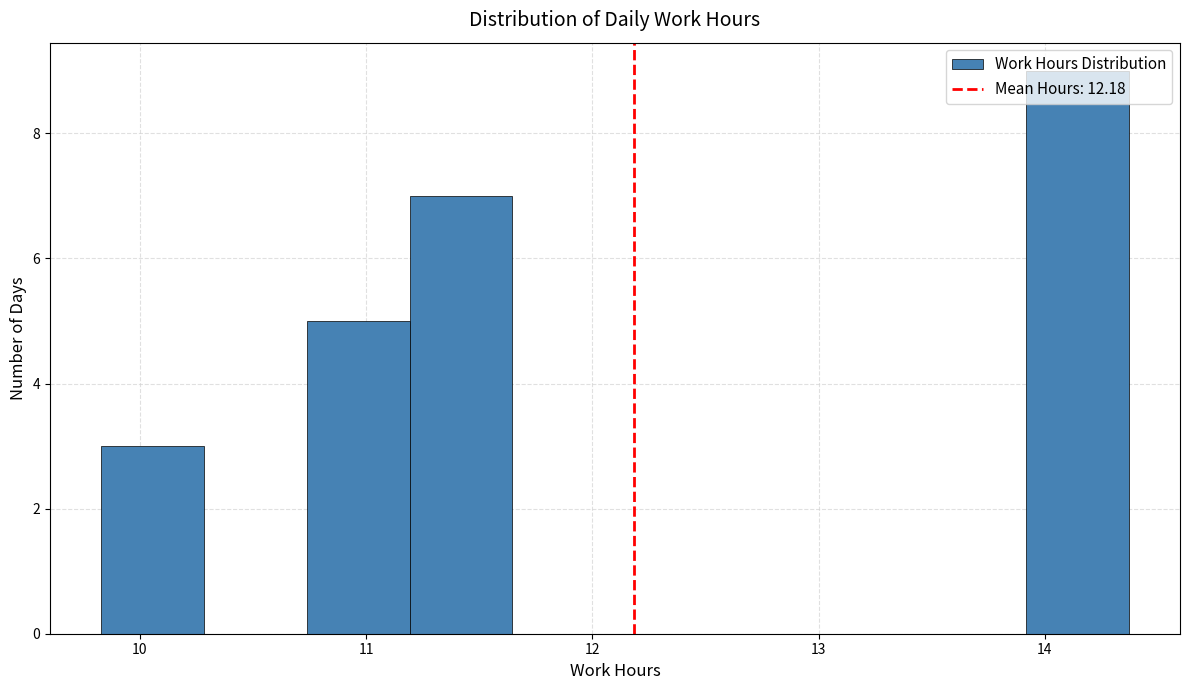

Reading left to right, list every bar in this chart as the range it spans on the x-axis followed by its height. Neither the bar edges nor the heights are printed on the chart, so give them approximately, as read against the axes.

9.8 to 10.3: 3
10.3 to 10.7: 0
10.7 to 11.2: 5
11.2 to 11.6: 7
11.6 to 12.1: 0
12.1 to 12.6: 0
12.6 to 13.0: 0
13.0 to 13.5: 0
13.5 to 13.9: 0
13.9 to 14.4: 9